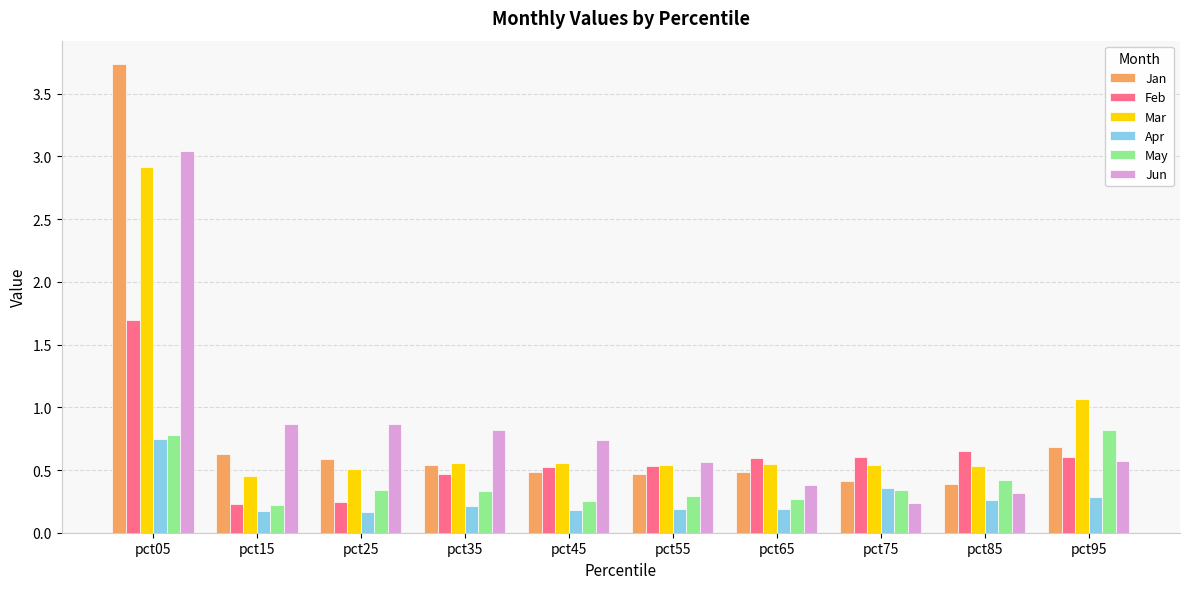

What is the difference between the maximum and minimum values in the Feb series?

1.5